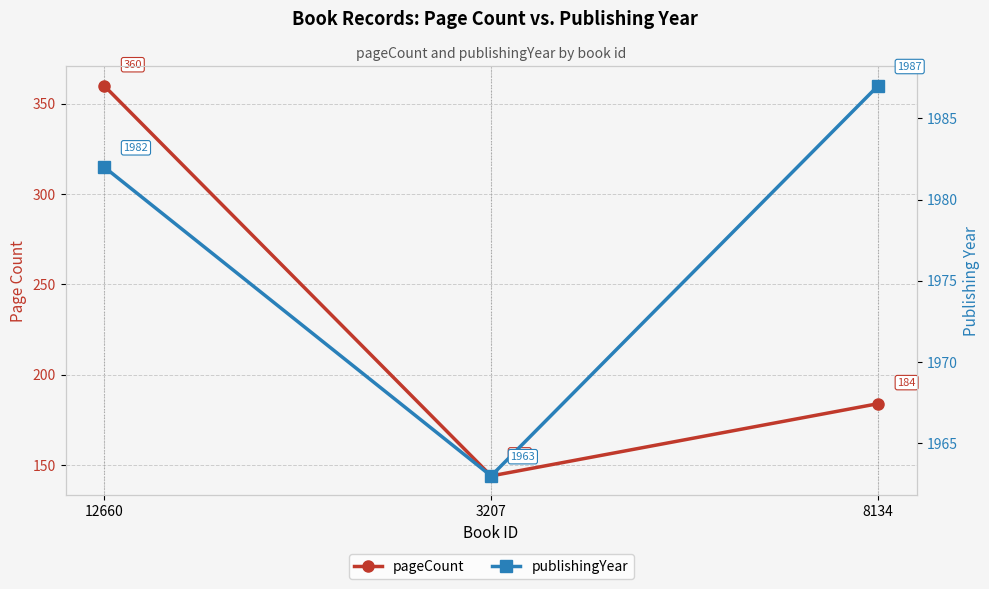

Which label corresponds to the largest value in the chart?

8134